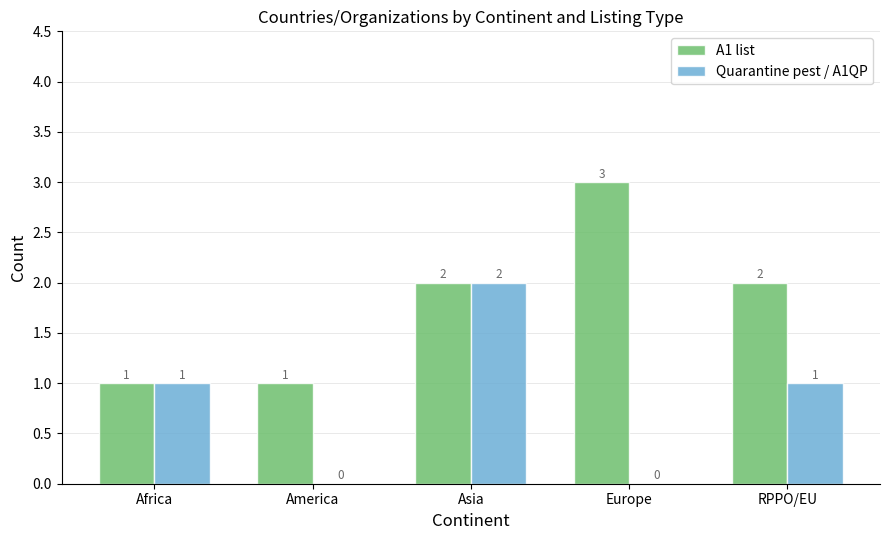

At which category does the chart reach its peak across all series?

Europe